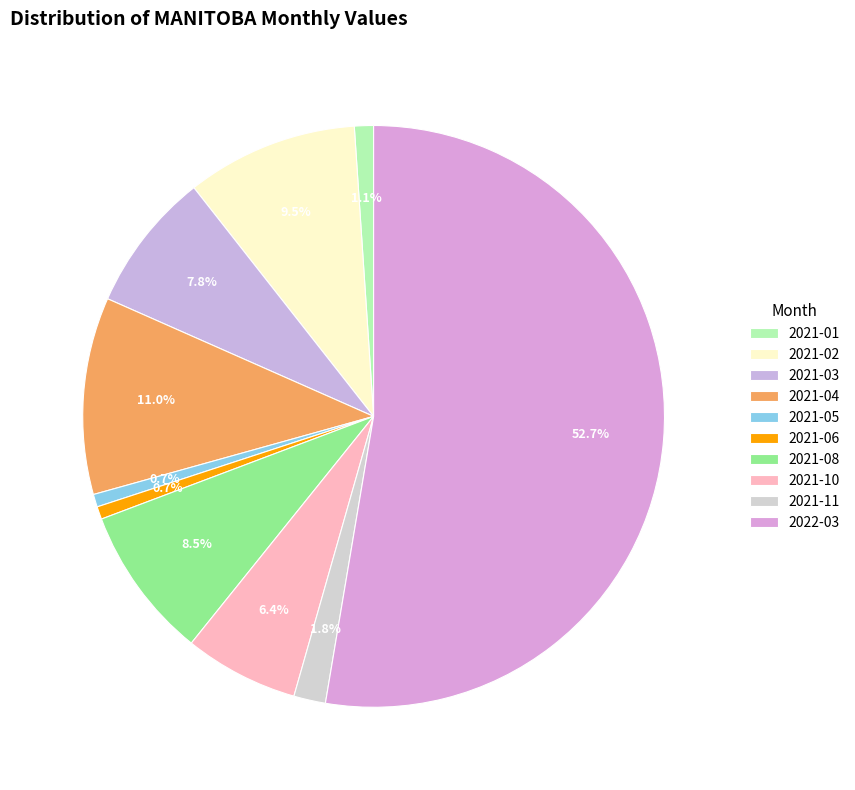

How many slices are in this pie chart?

10